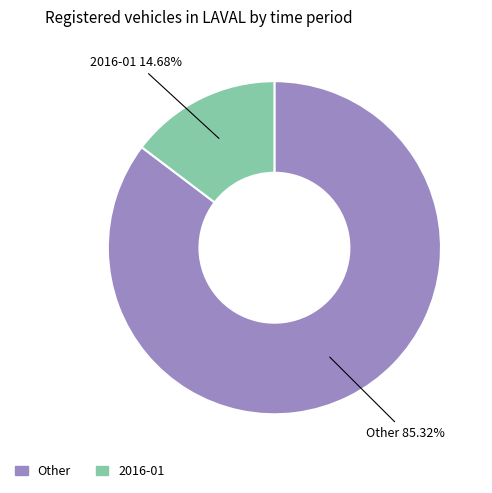

Does any single category account for the majority?

Yes